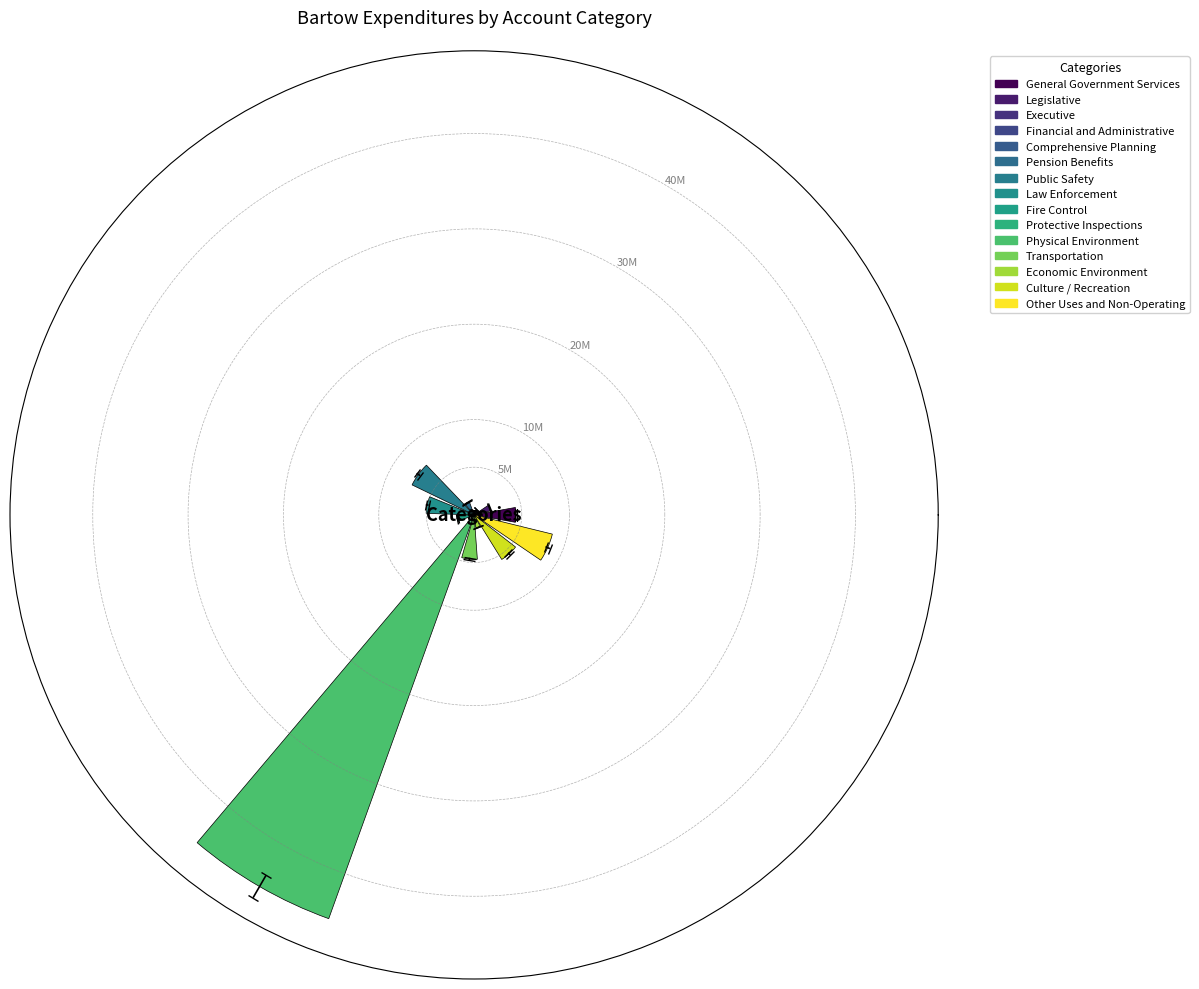

What is the maximum value shown in the chart?

45011235